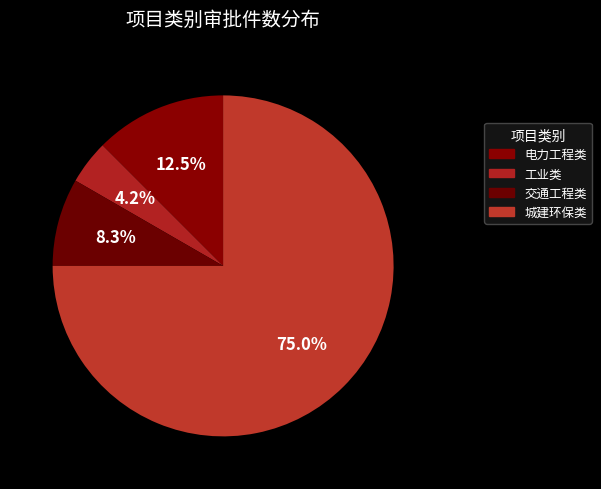

How many segments does this pie chart have?

4